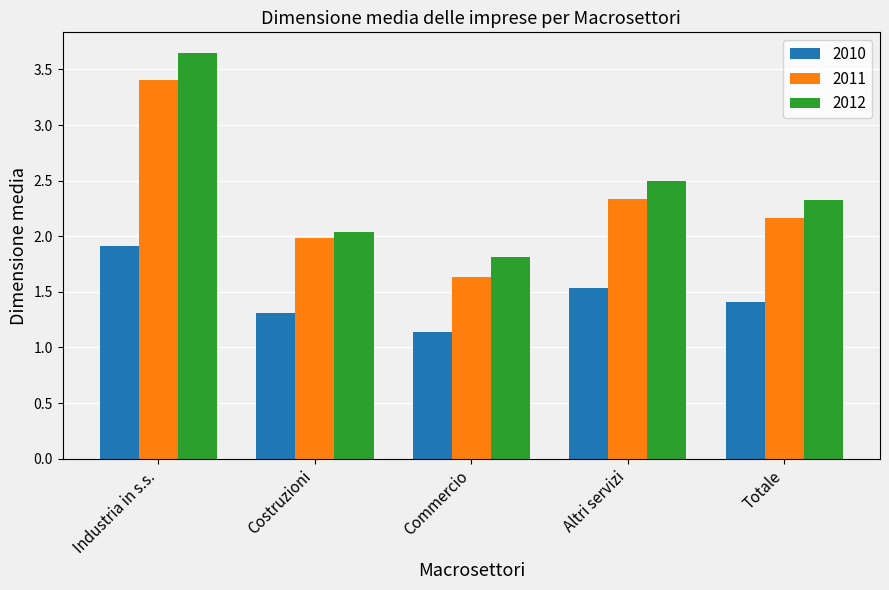

What is the label of the 3rd bar from the right?

Commercio